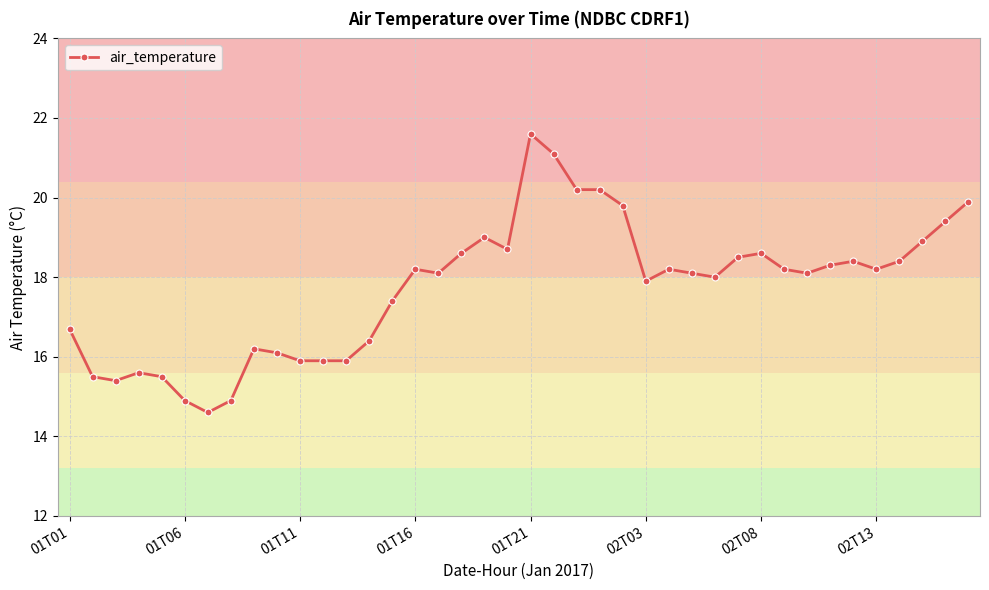

True or false: the data has more than 2 interior local peaks.

True